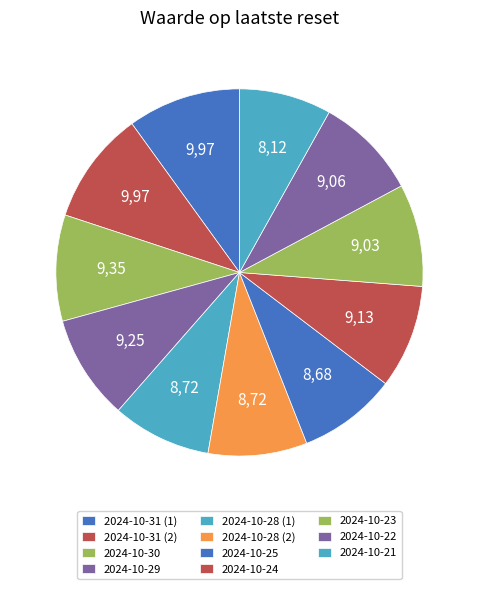

Is it true that 2024-10-22 is 2% of the pie?

False